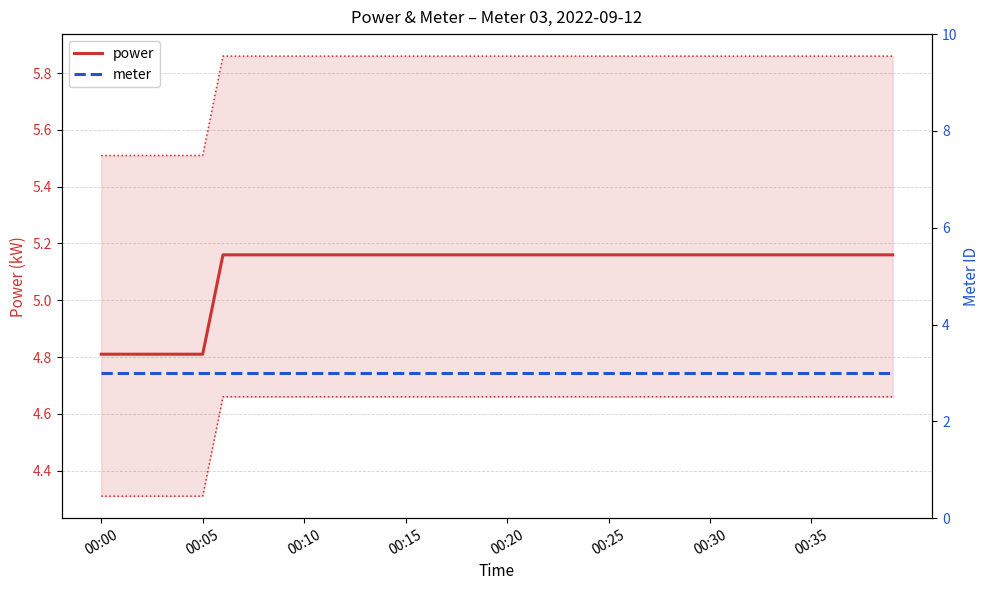

Is it true that power equals 3.5 at 00:15?

False